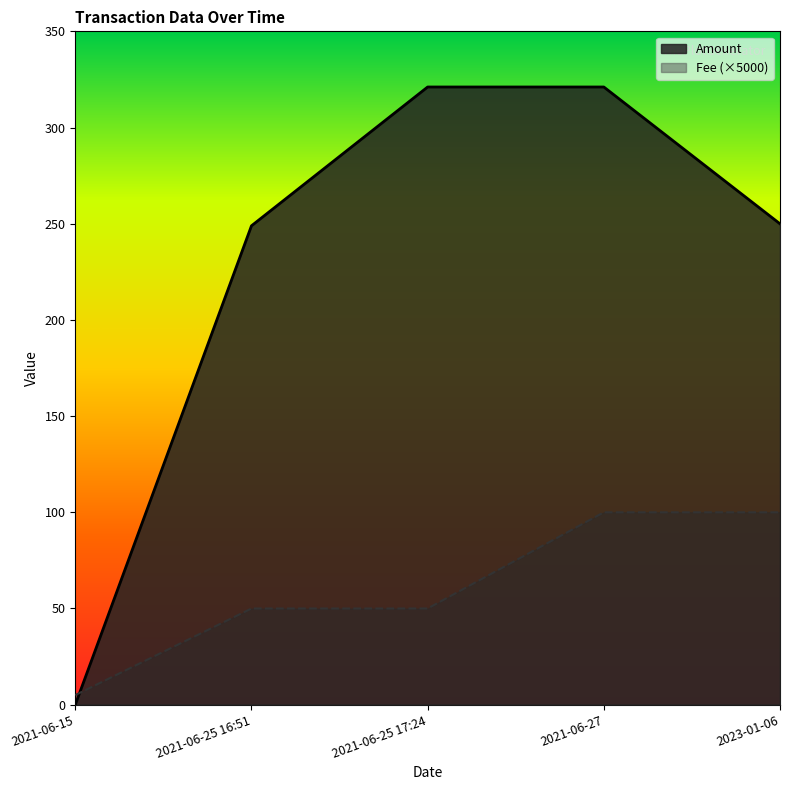

What is the value of the Amount point at the 4th from the left?

321.1